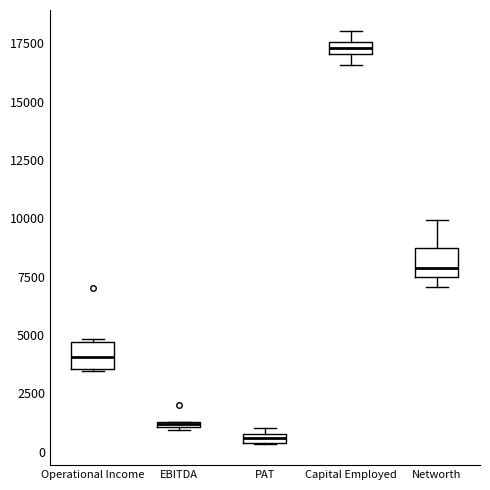

Where is the upper edge of the box for Capital Employed on the y-axis? The values are not printed on the chart, so give them approximately, as read against the axis.

17500